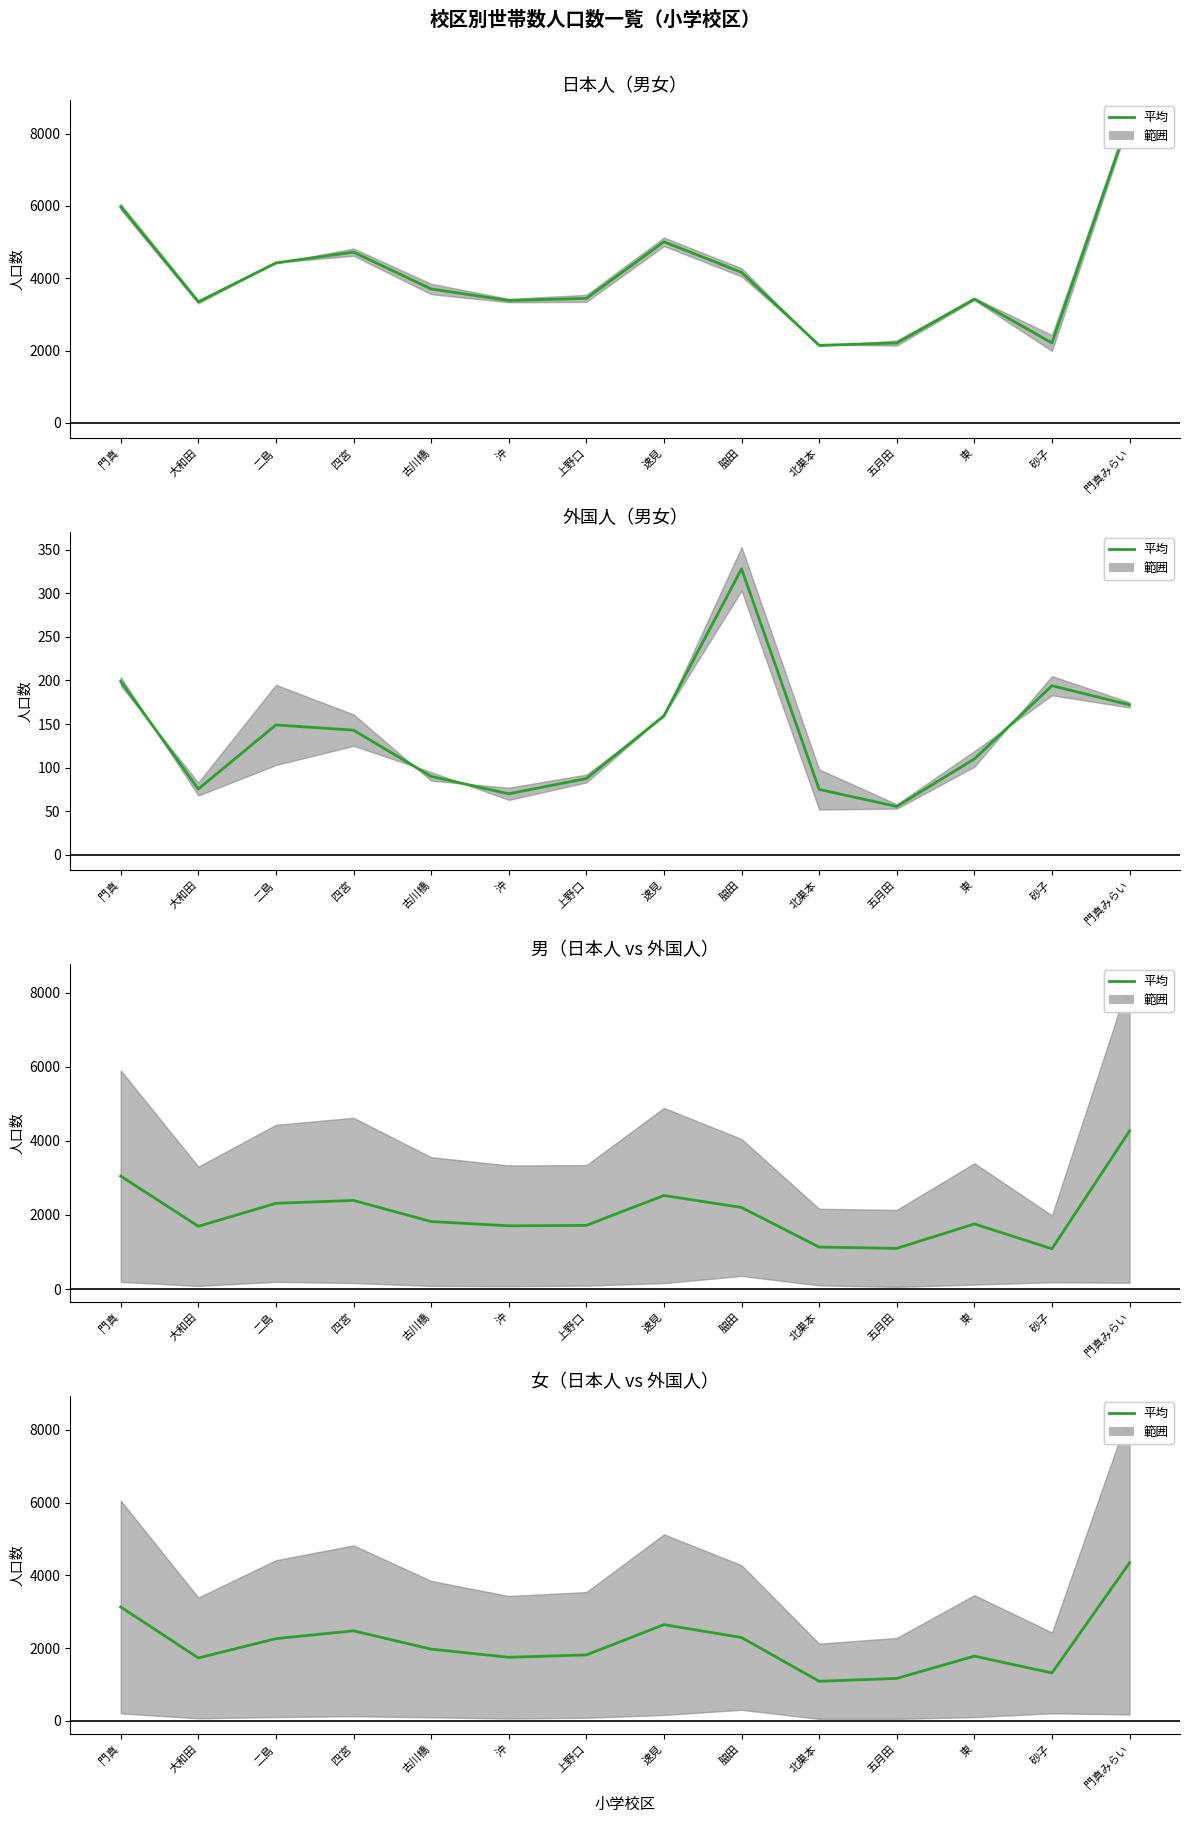

What is the ratio of the value at 上野口 to the value at 北巣本?

1.7